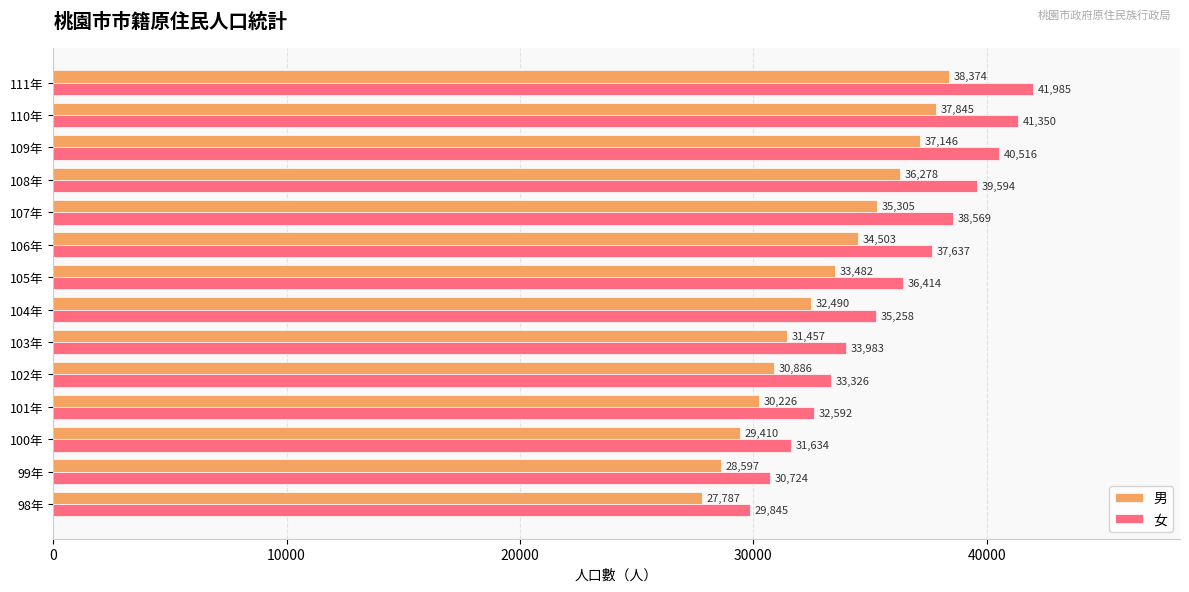

At which category does the chart reach its peak across all series?

111年